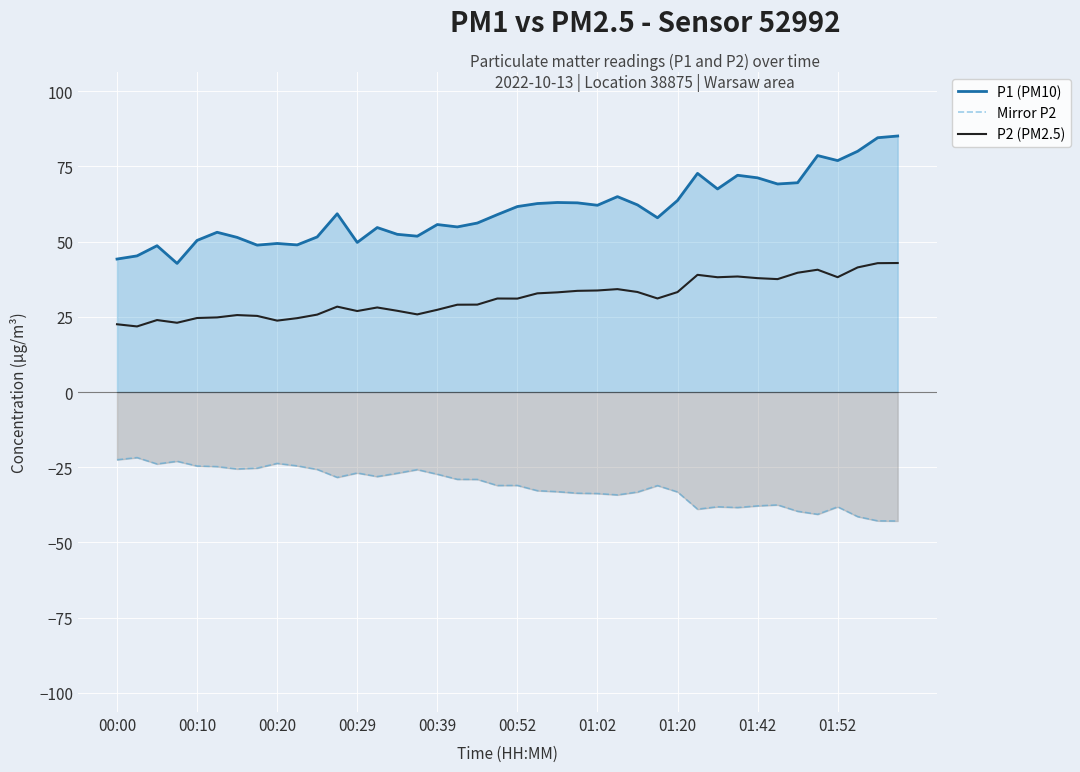

At which category is the sum across all series the highest?

39